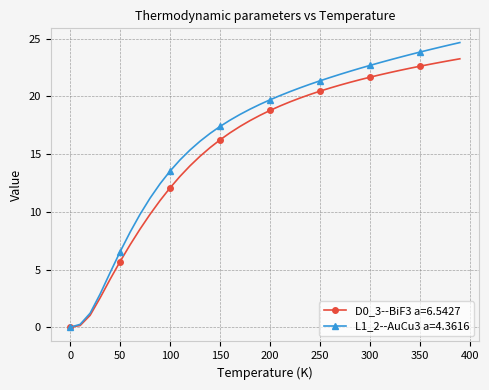

Which series has the widest spread of values?

L1_2--AuCu3 a=4.3616